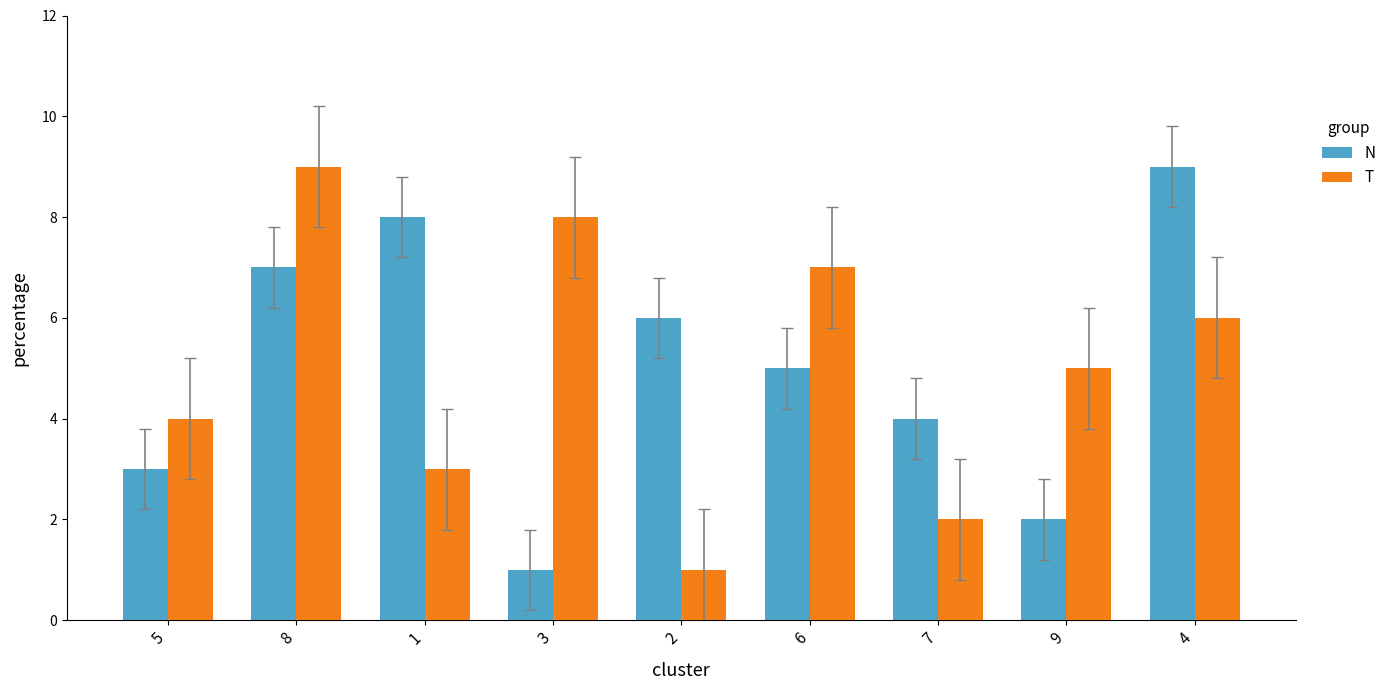

What position from the right is 4?

1